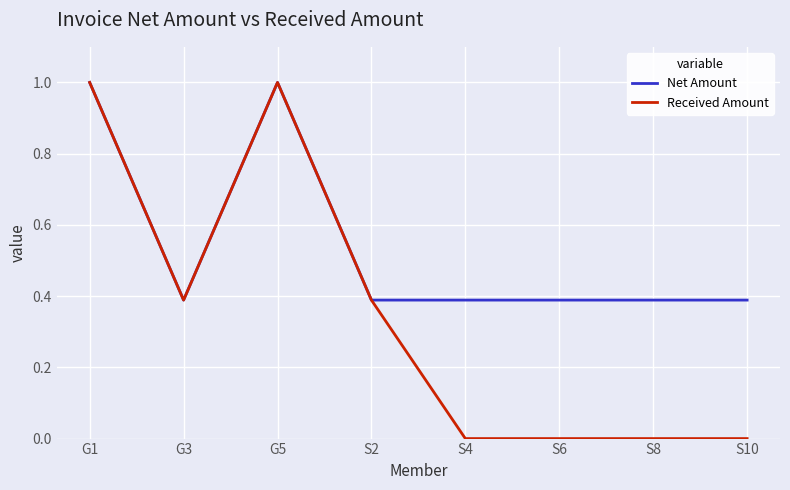

Which series changed the most between G3 and S8?

Received Amount